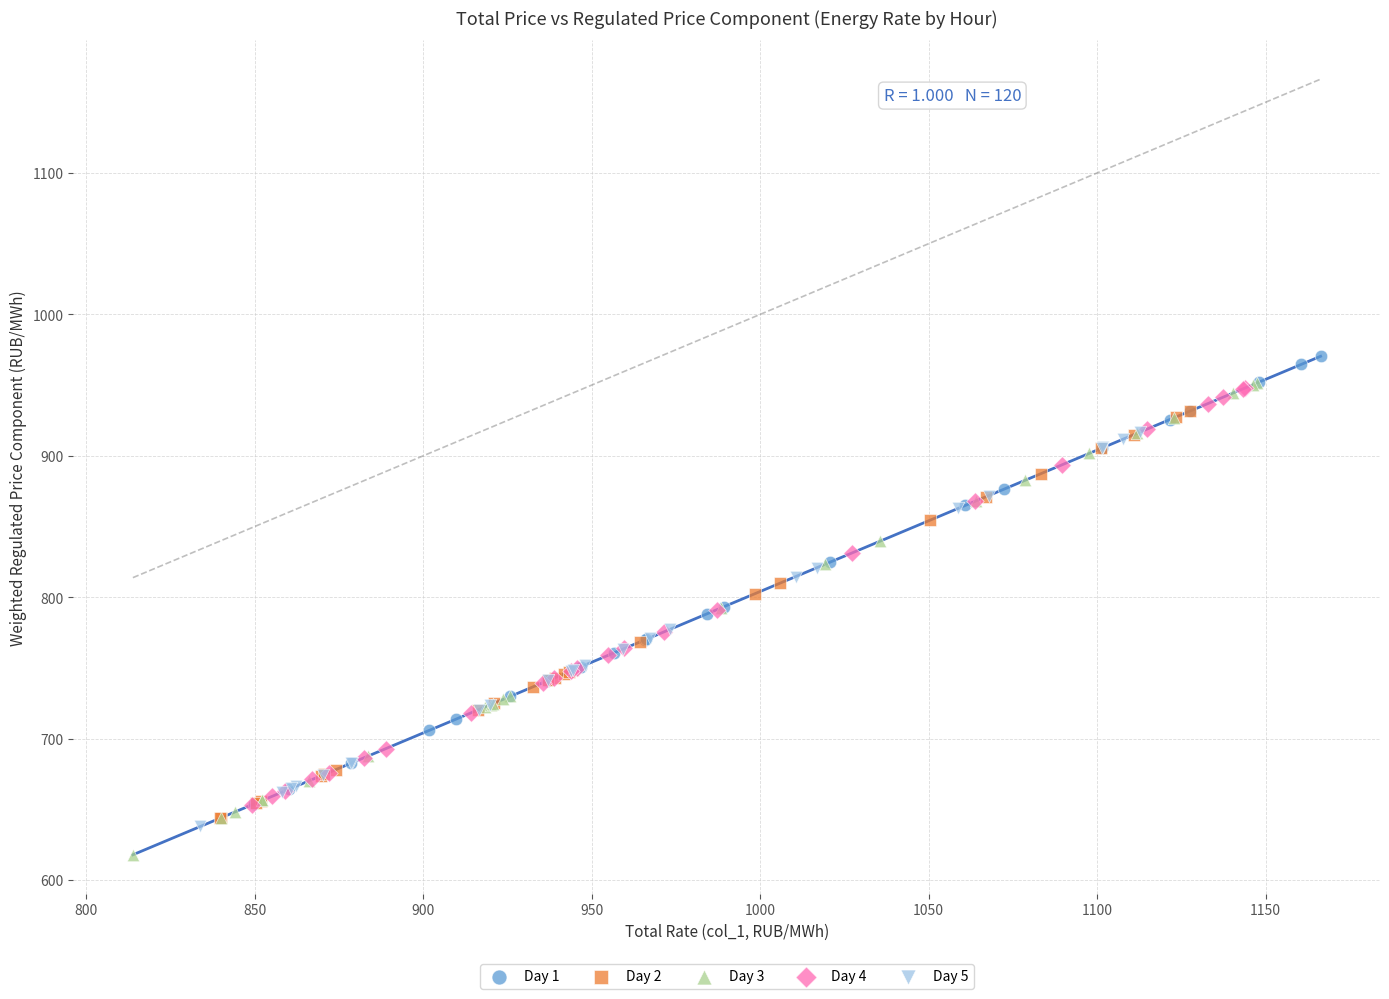

Which series reaches the maximum Y coordinate?

Day 1